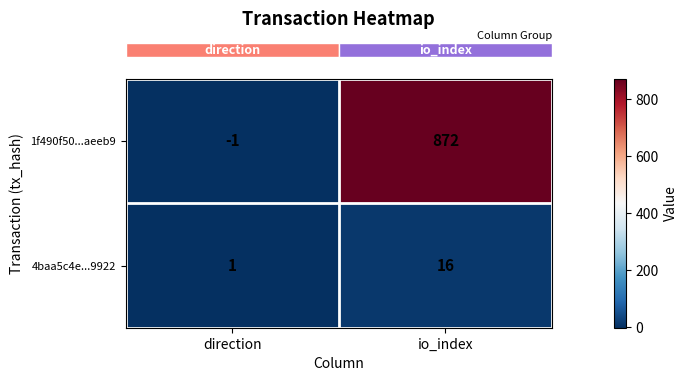

Which series has the widest spread of values?

1f490f50...aeeb9